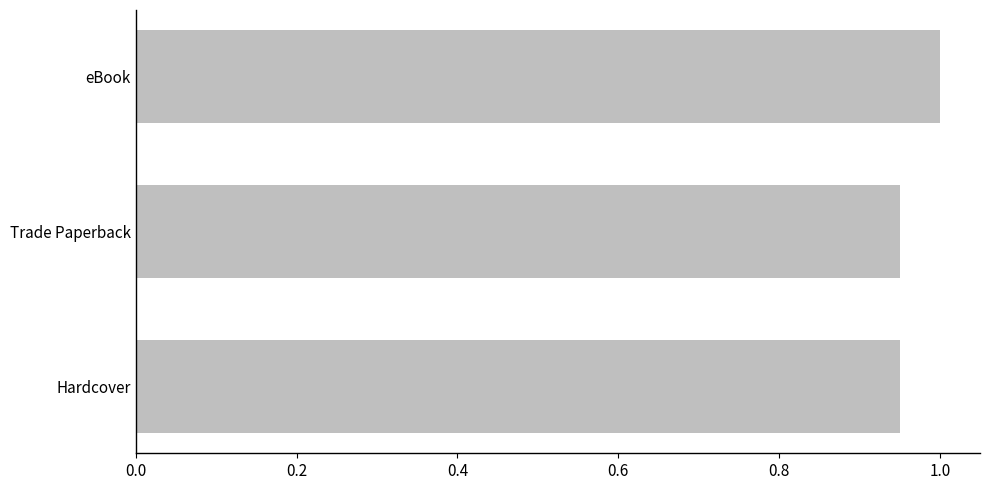

Read the value at eBook.

1.0